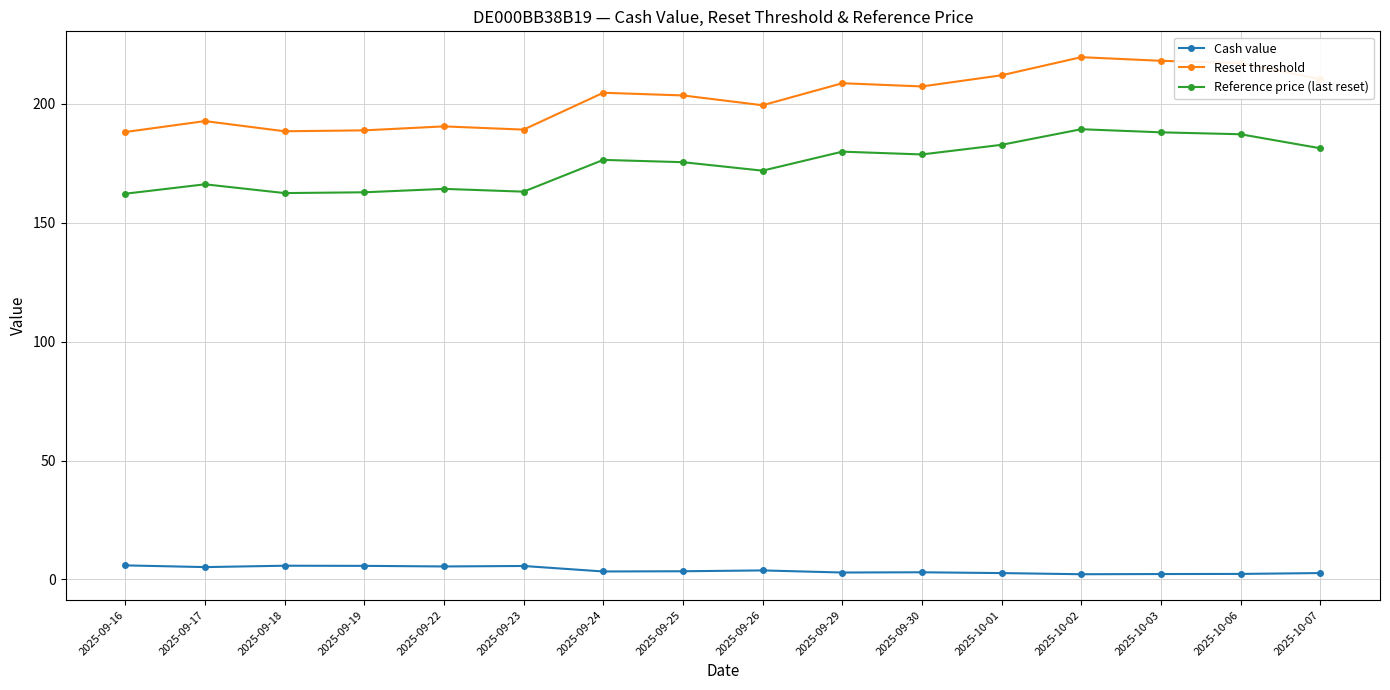

At how many categories does at least one series exceed 25?

16